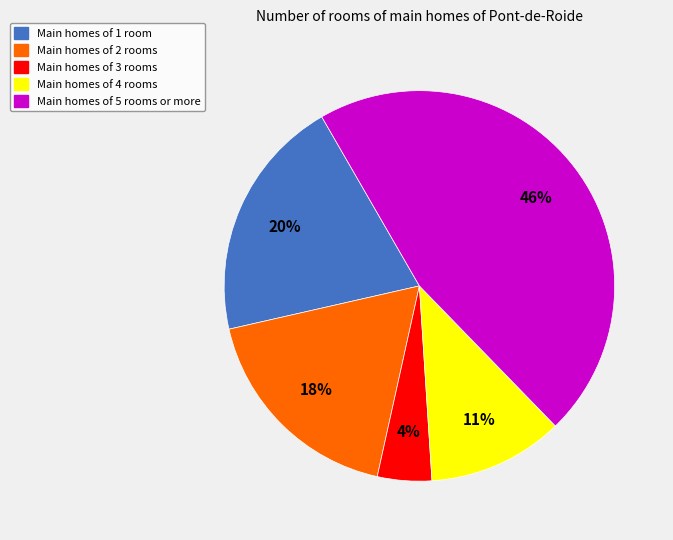

To the nearest percent, what is the average slice percentage?

20%